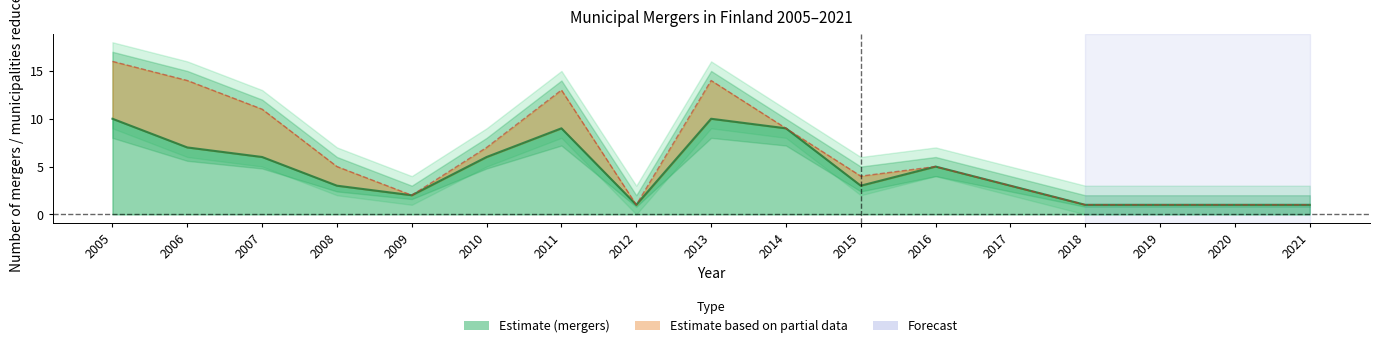

How many interior local peaks does the Municipalities reduced series have?

3